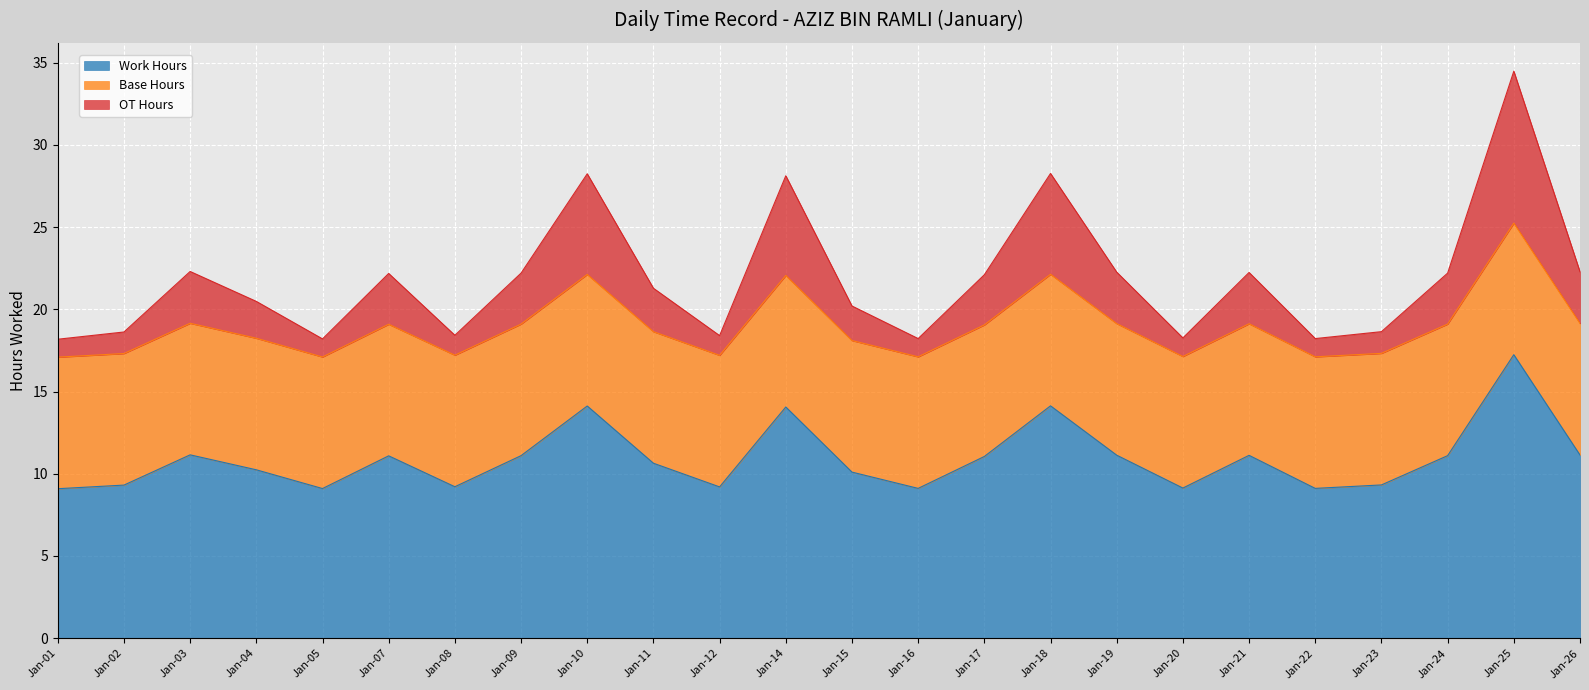

What is the maximum value for Work Hours?

17.2